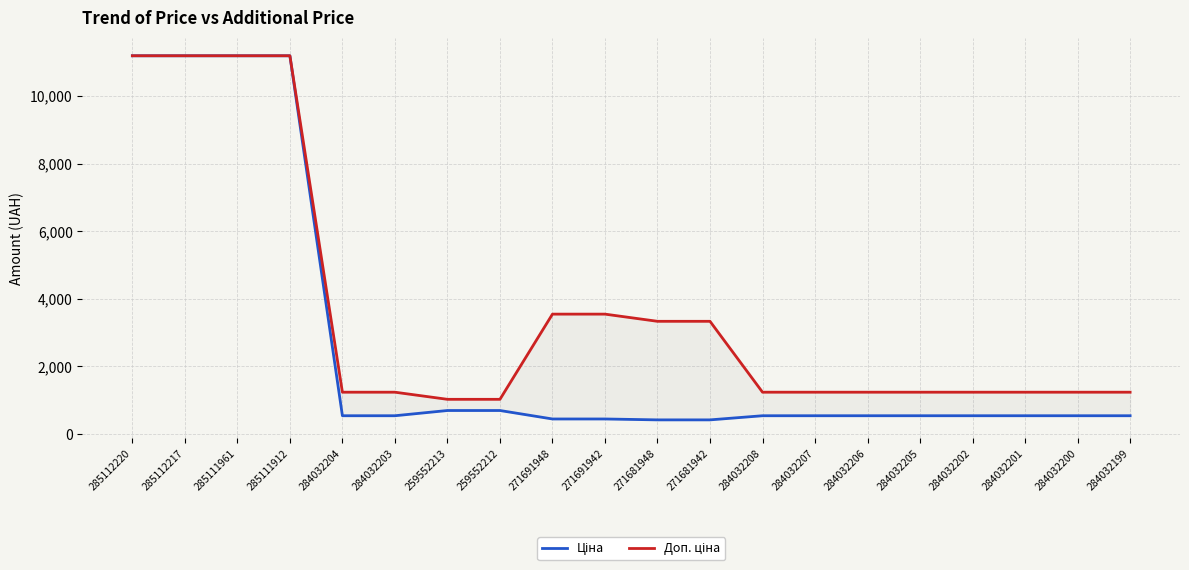

Rank the categories by Ціна value from highest to lowest.

285112220, 285112217, 285111961, 285111912, 259552213, 259552212, 284032204, 284032203, 284032208, 284032207, 284032206, 284032205, 284032202, 284032201, 284032200, 284032199, 271691948, 271691942, 271681948, 271681942